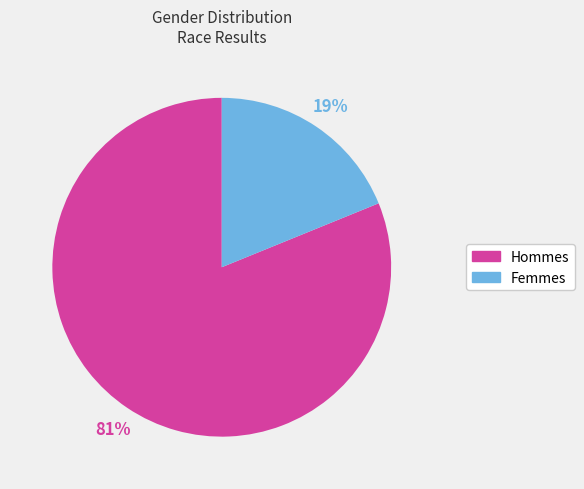

To the nearest percent, what is the average slice percentage?

50%